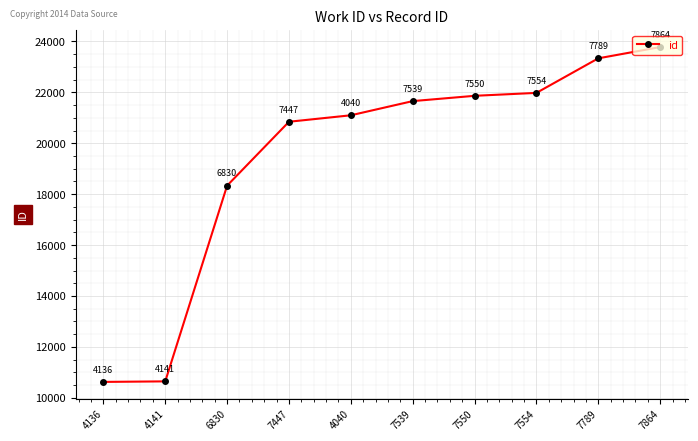

Reading left to right, what are all the values shown in this chart?

4136=10623	4141=10644	6830=18335	7447=20845	4040=21099	7539=21656	7550=21864	7554=21979	7789=23337	7864=23779